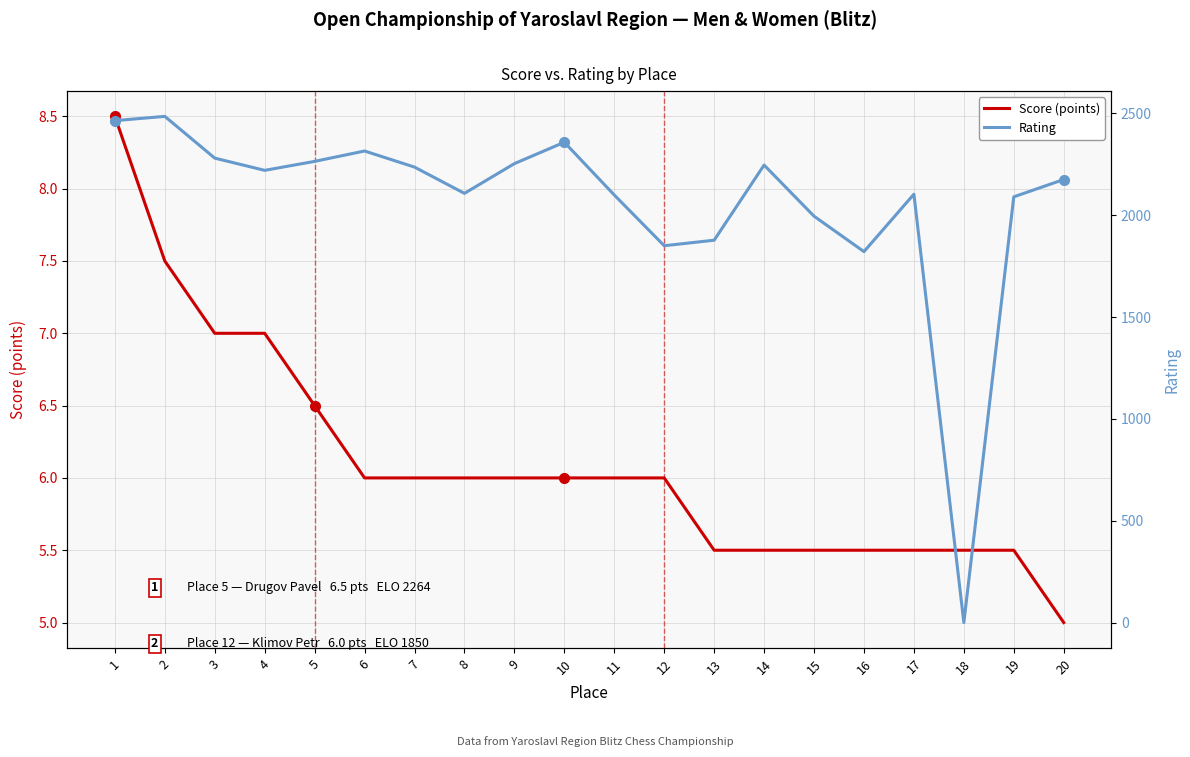

Where does the Rating series first go above 2220?

1